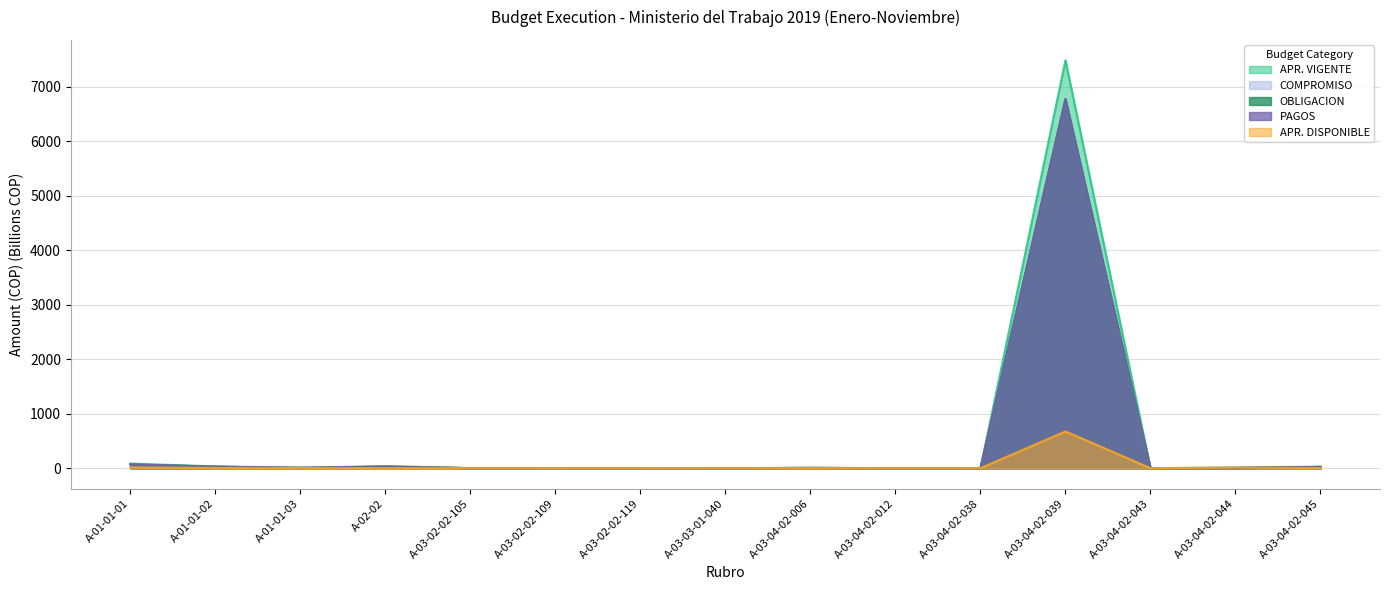

What is the sum of the COMPROMISO values at A-03-04-02-006 and A-03-03-01-040?

5.6